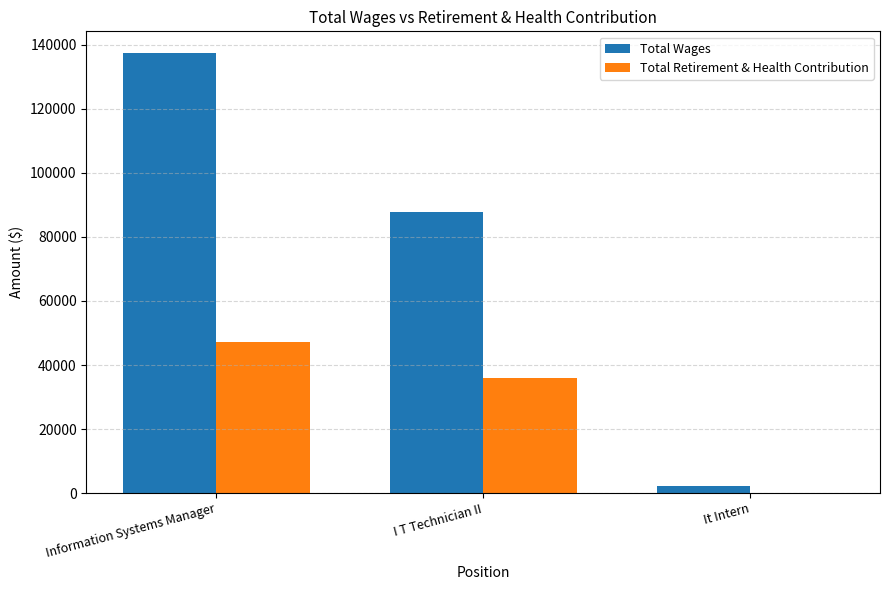

The Total Retirement & Health Contribution series shows 13355 at I T Technician II. True or false?

False